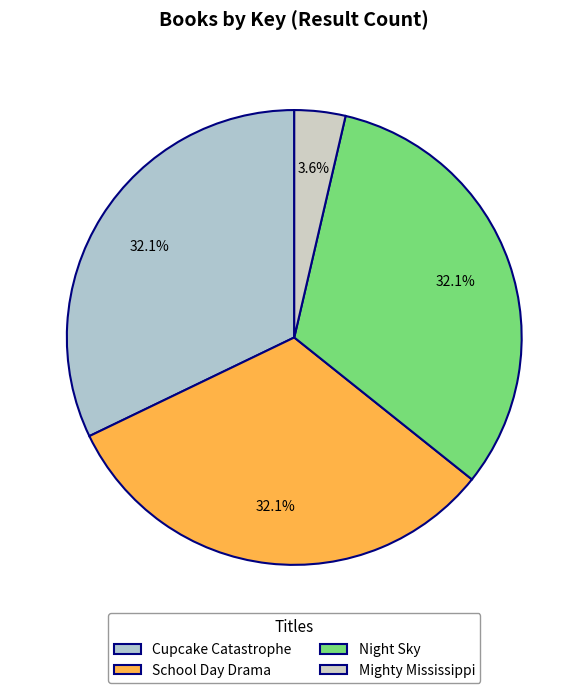

To the nearest percent, what is the difference between the largest and smallest slice percentages?

29%